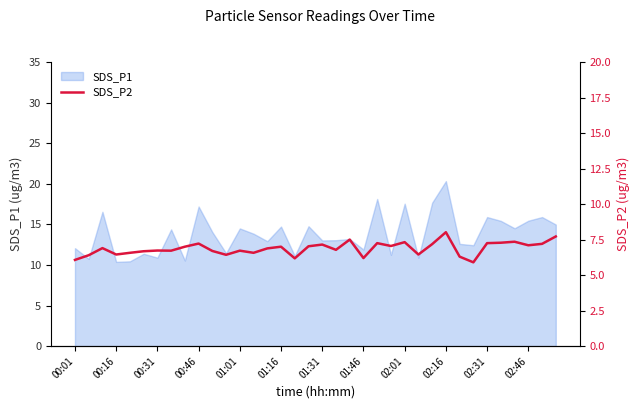

True or false: SDS_P1 has a value of 13.0 at 01:31.

True